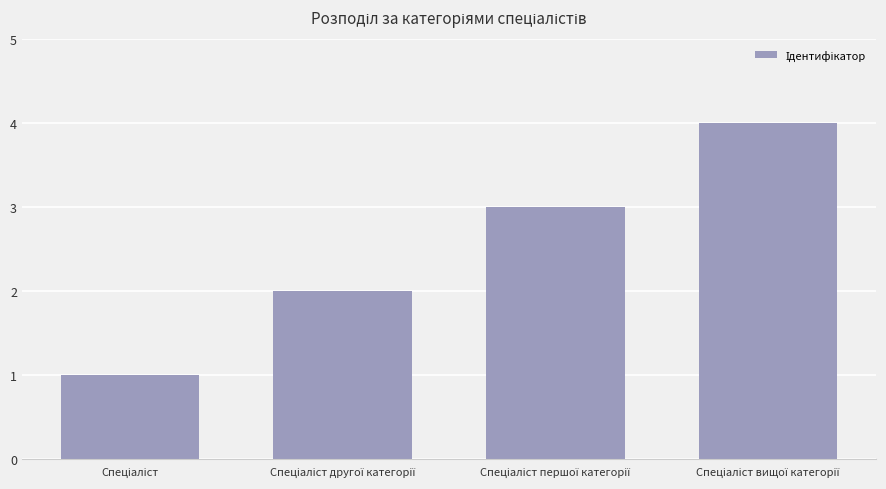

Are the bars horizontal?

No